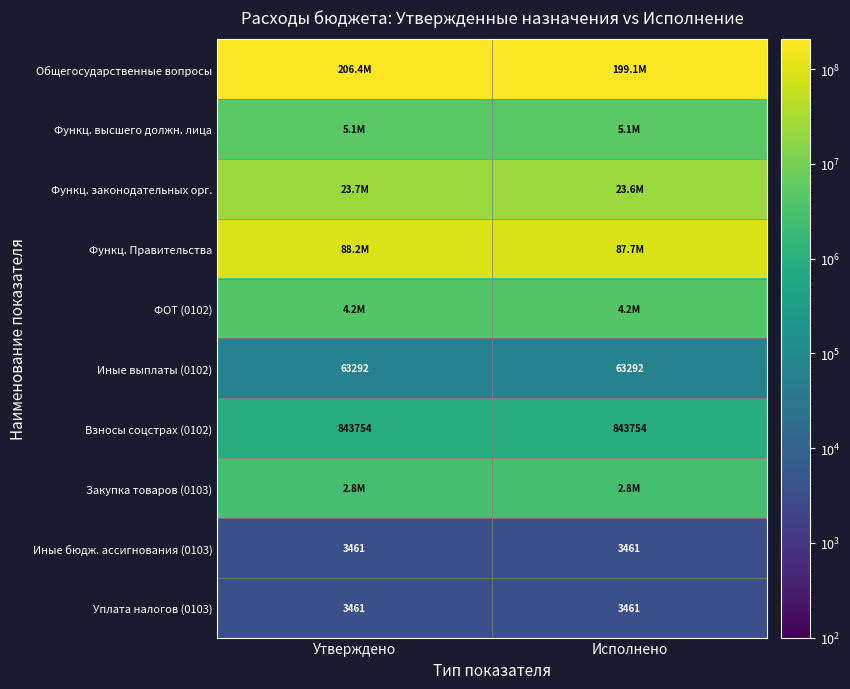

At which label is Функц. высшего должн. лица closest to 5089660?

Утверждено